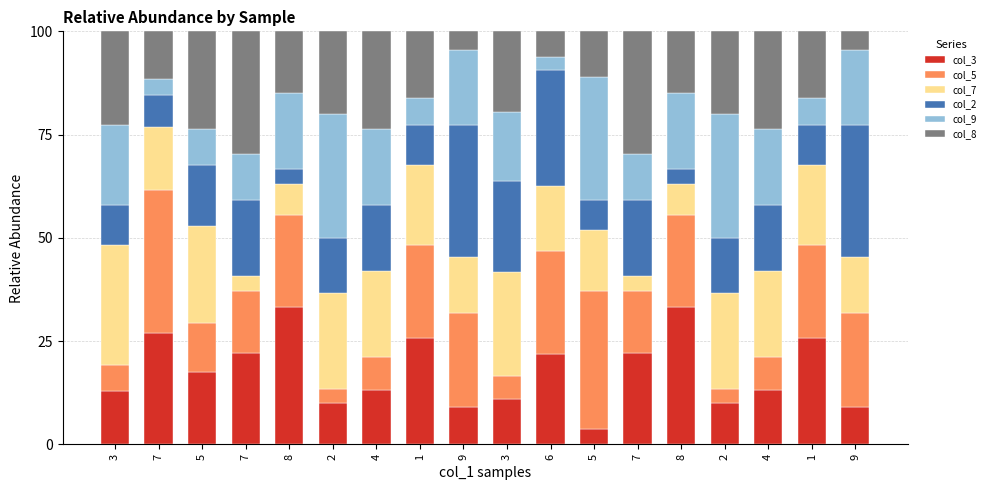

What is the difference between the maximum and minimum values in the col_3 series?

29.6